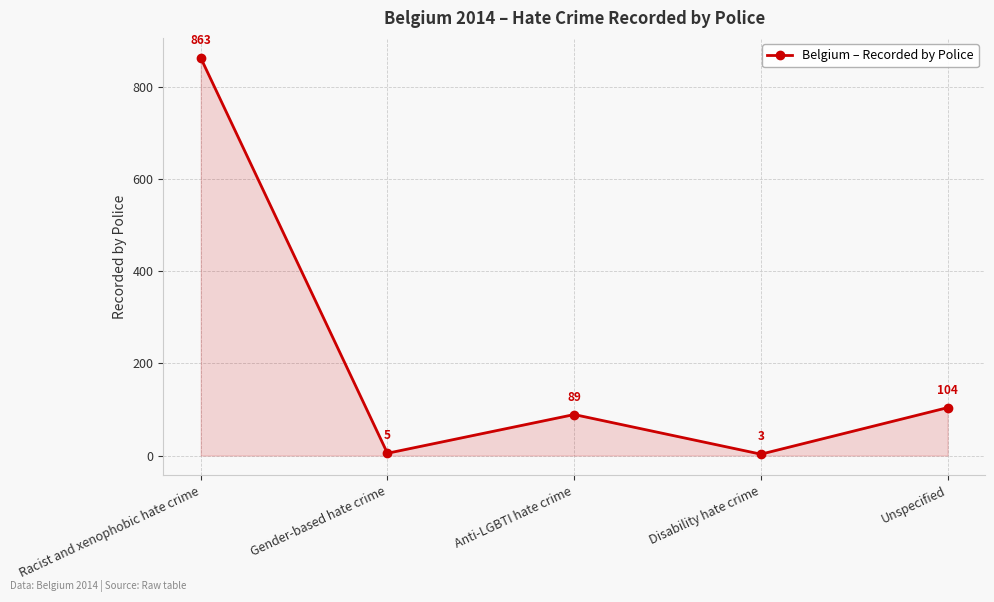

What is the value of the 1st point from the left?

863